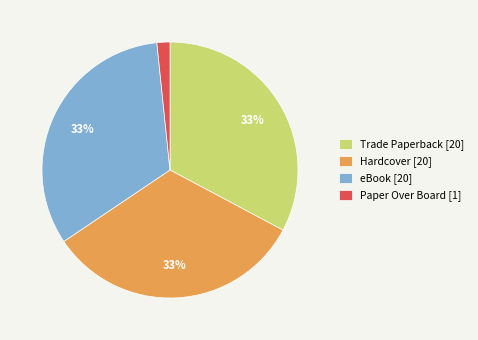

Is eBook the majority of the pie?

No